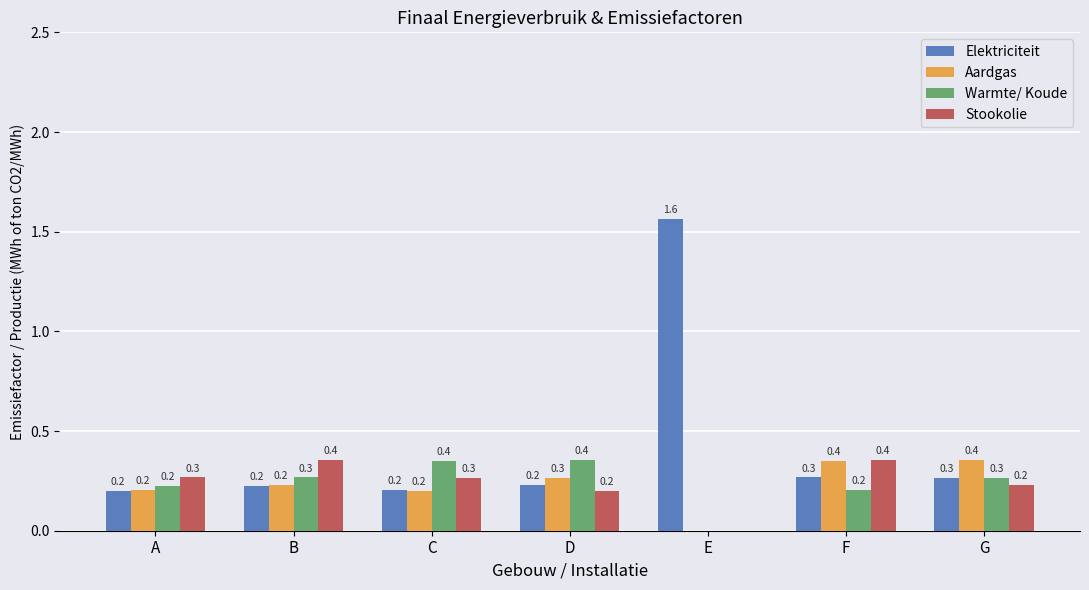

Does the chart contain stacked bars?

No